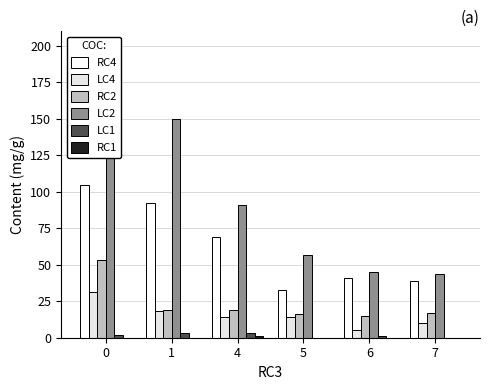

What is the spread (max minus min) of values at 4?

90